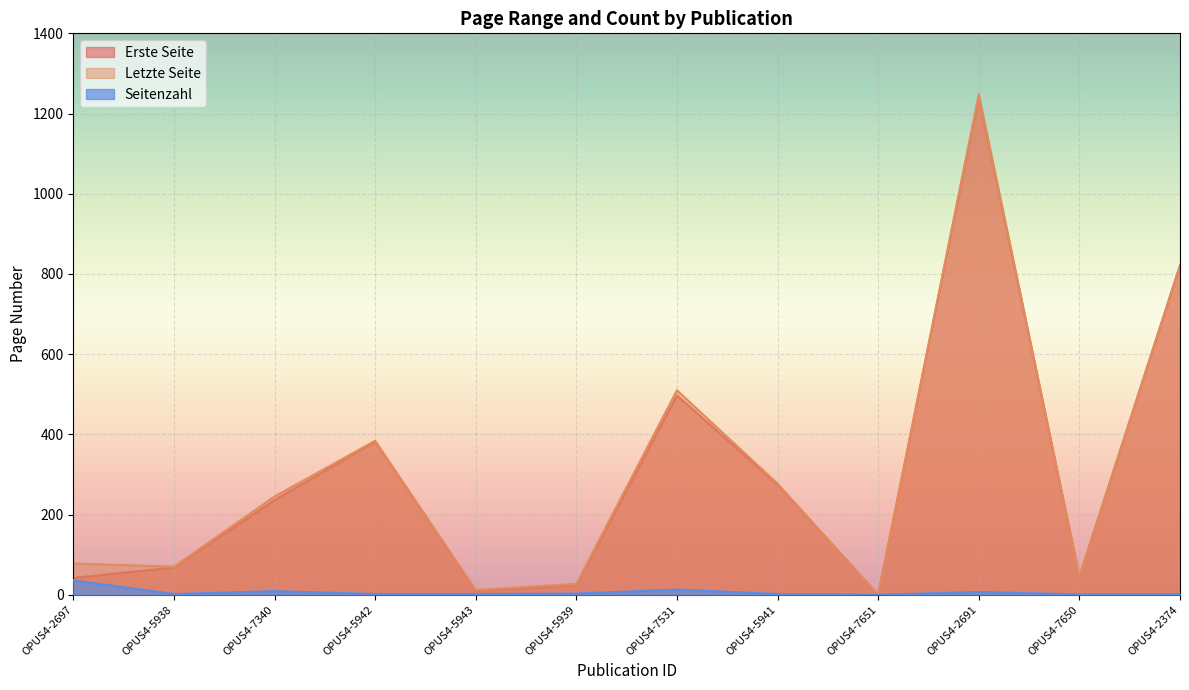

Reading left to right, transcribe all the data shown in this chart.

Erste Seite: OPUS4-2697=42	OPUS4-5938=68	OPUS4-7340=236	OPUS4-5942=382	OPUS4-5943=10	OPUS4-5939=24	OPUS4-7531=497	OPUS4-5941=275	OPUS4-7651=0	OPUS4-2691=1241	OPUS4-7650=45	OPUS4-2374=820
Letzte Seite: OPUS4-2697=78	OPUS4-5938=70	OPUS4-7340=245	OPUS4-5942=384	OPUS4-5943=12	OPUS4-5939=27	OPUS4-7531=510	OPUS4-5941=277	OPUS4-7651=0	OPUS4-2691=1248	OPUS4-7650=46	OPUS4-2374=822
Seitenzahl: OPUS4-2697=36	OPUS4-5938=2	OPUS4-7340=9	OPUS4-5942=2	OPUS4-5943=2	OPUS4-5939=3	OPUS4-7531=13	OPUS4-5941=2	OPUS4-7651=0	OPUS4-2691=7	OPUS4-7650=1	OPUS4-2374=2